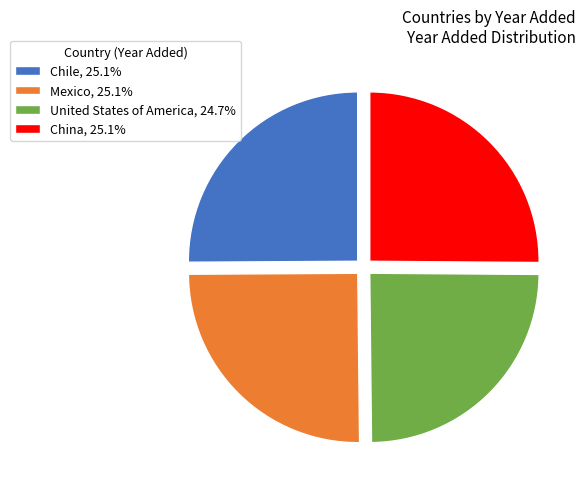

What is the ratio of the value at United States of America, 24.7% to the value at Mexico, 25.1%?

1.0